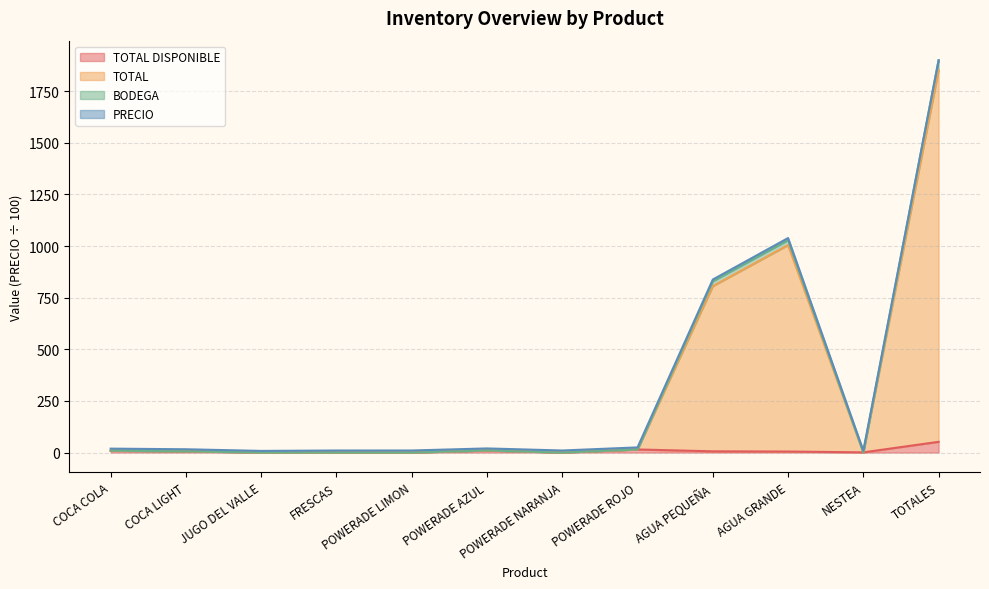

True or false: TOTAL and TOTAL DISPONIBLE intersect in this chart.

False